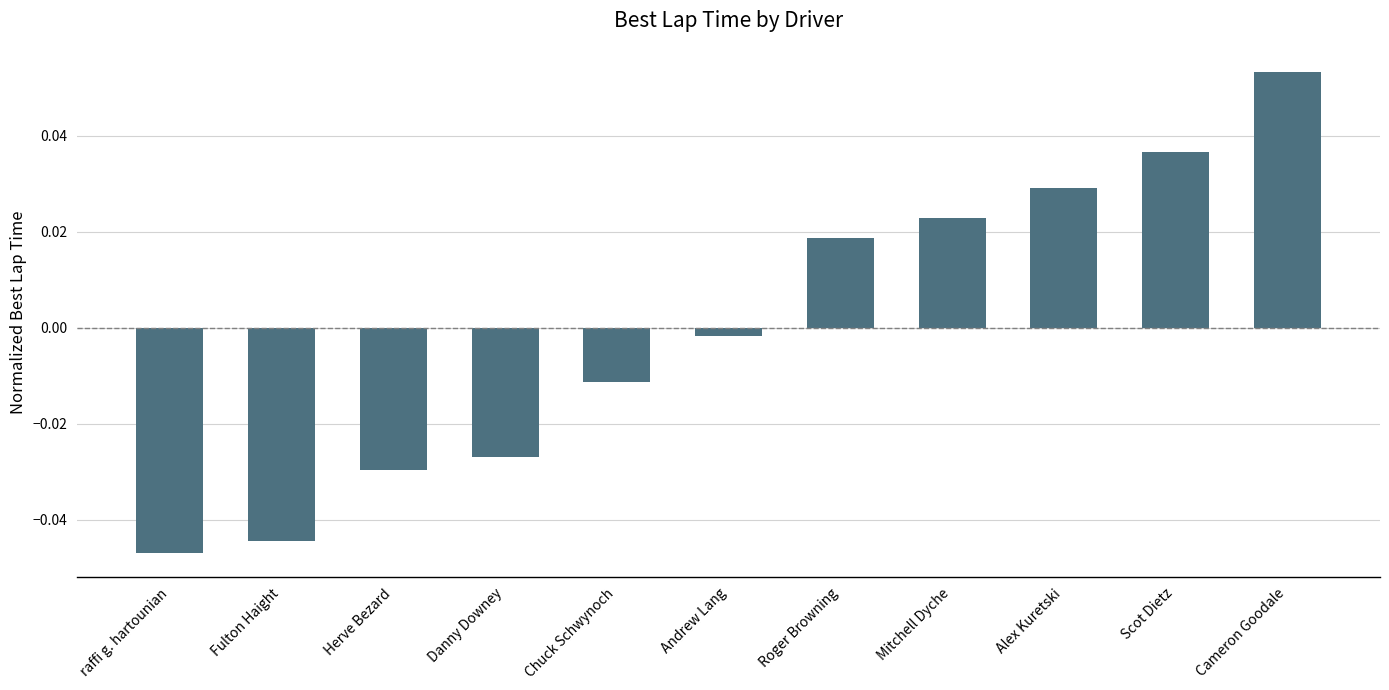

How many data points are less than 0?

6